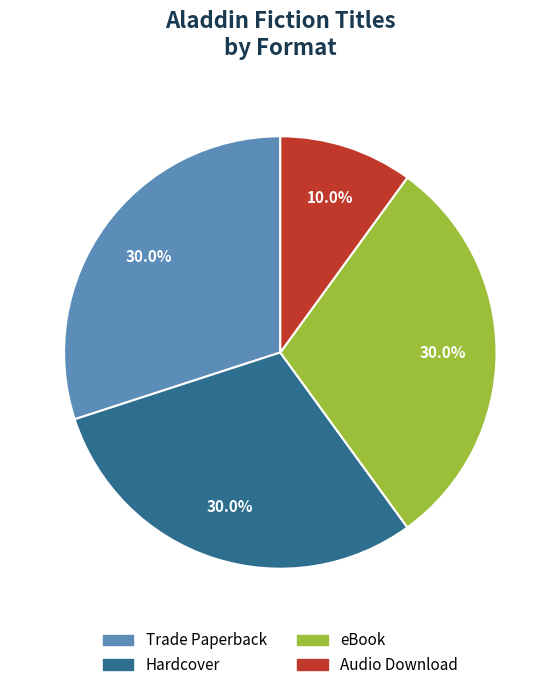

To the nearest percent, what portion does Audio Download represent?

10%